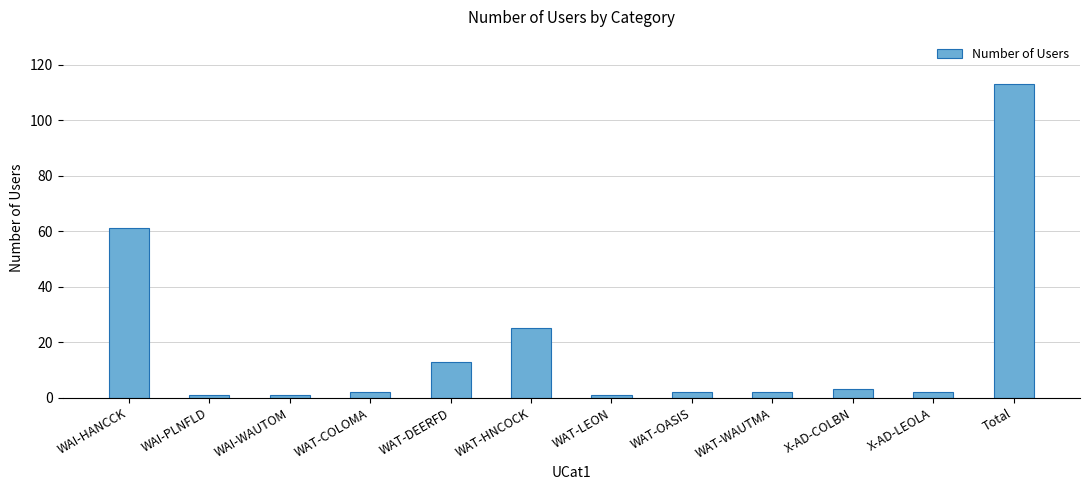

What is the label of the 5th bar from the left?

WAT-DEERFD